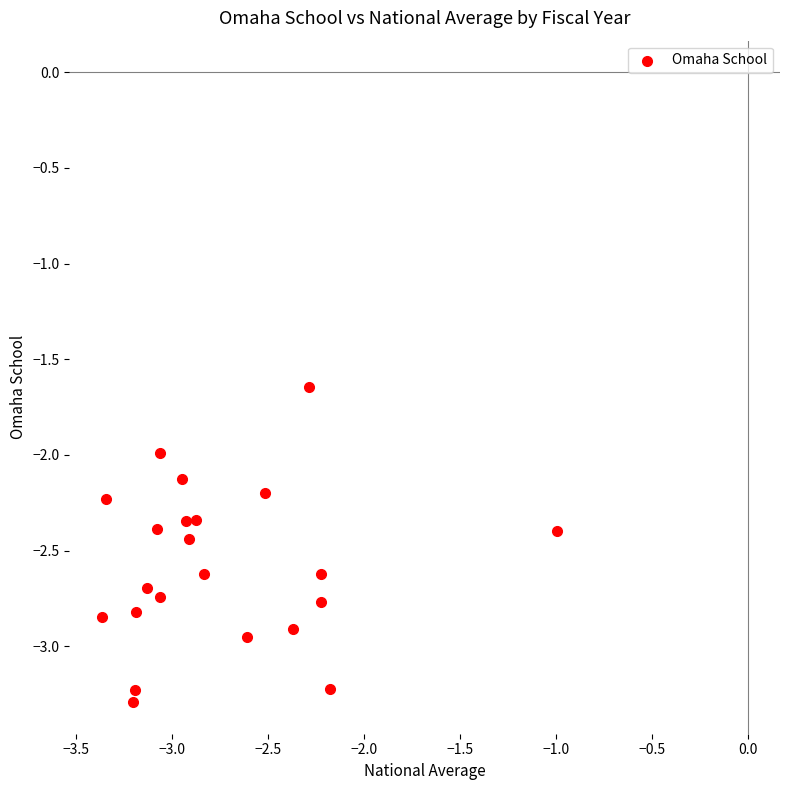

What is the range of X values (max minus min)?

2.4